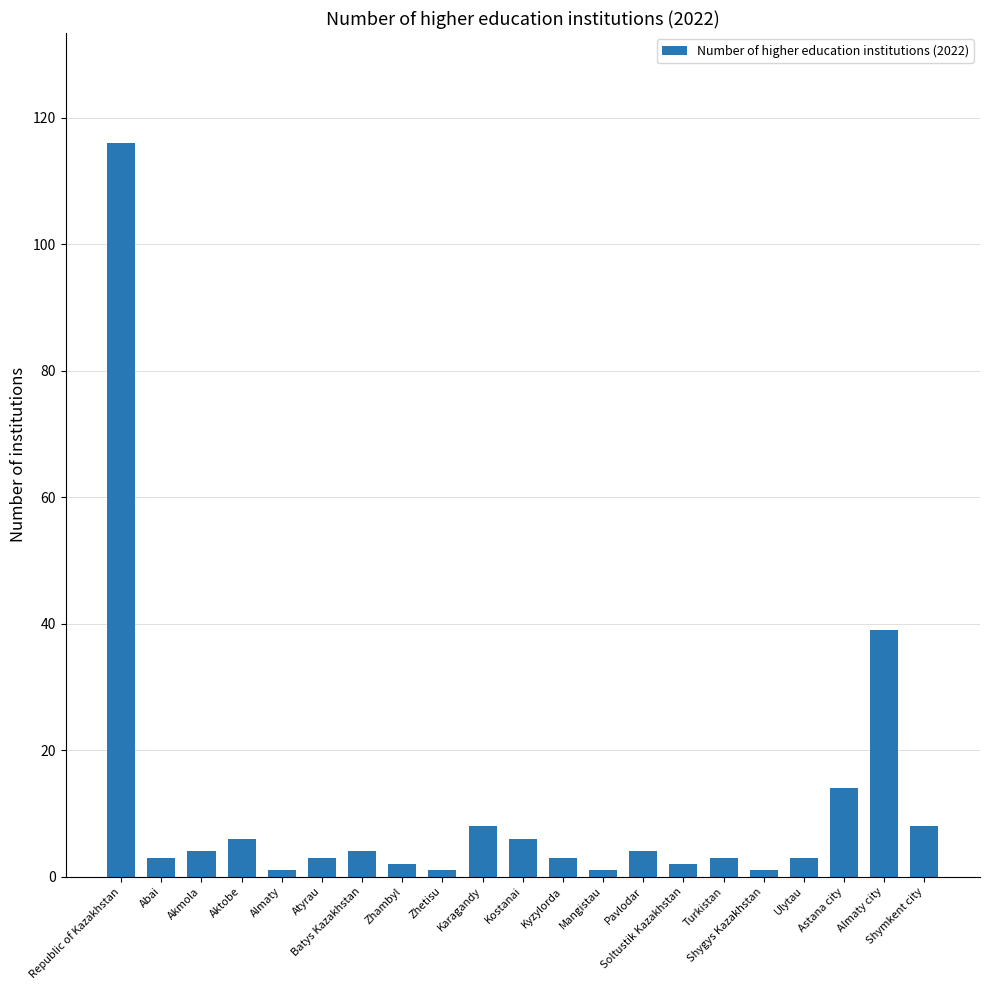

What is the greatest value displayed?

116